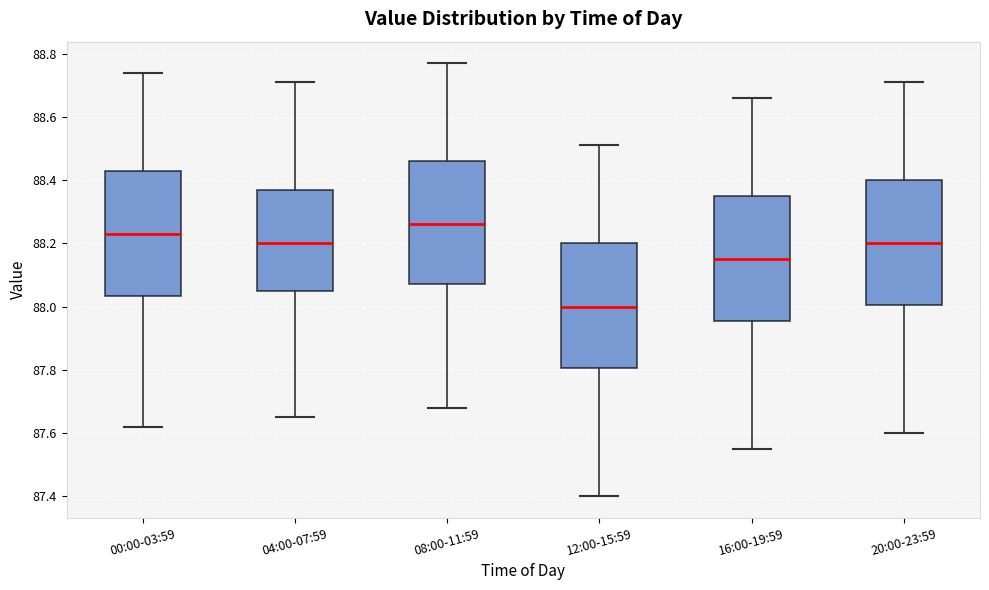

Where does the lower whisker of the box for 08:00-11:59 end on the y-axis? The values are not printed on the chart, so give them approximately, as read against the axis.

87.68